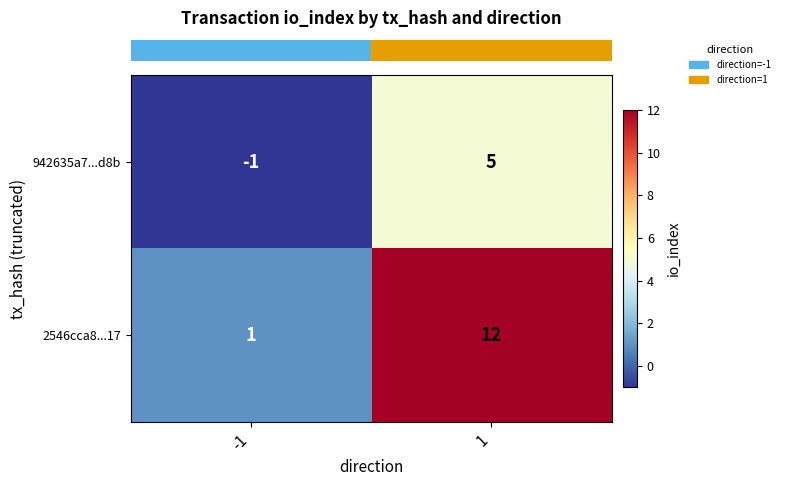

The 942635a7...d8b series shows -1 at -1. True or false?

True